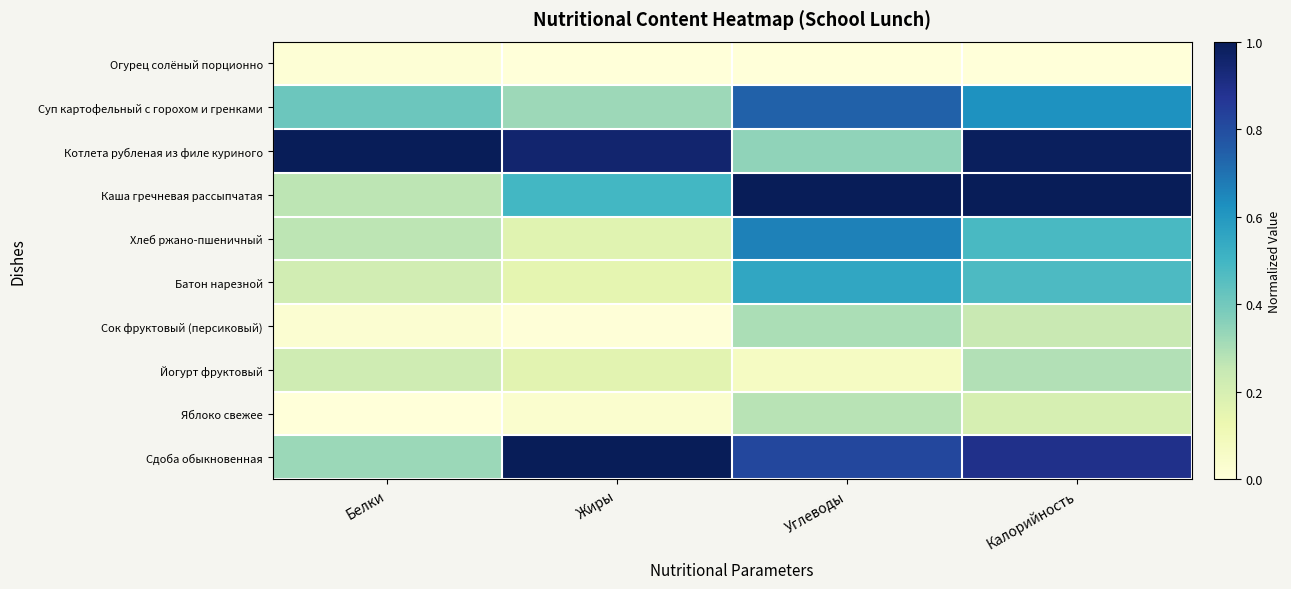

At how many categories does at least one series exceed 0?

4